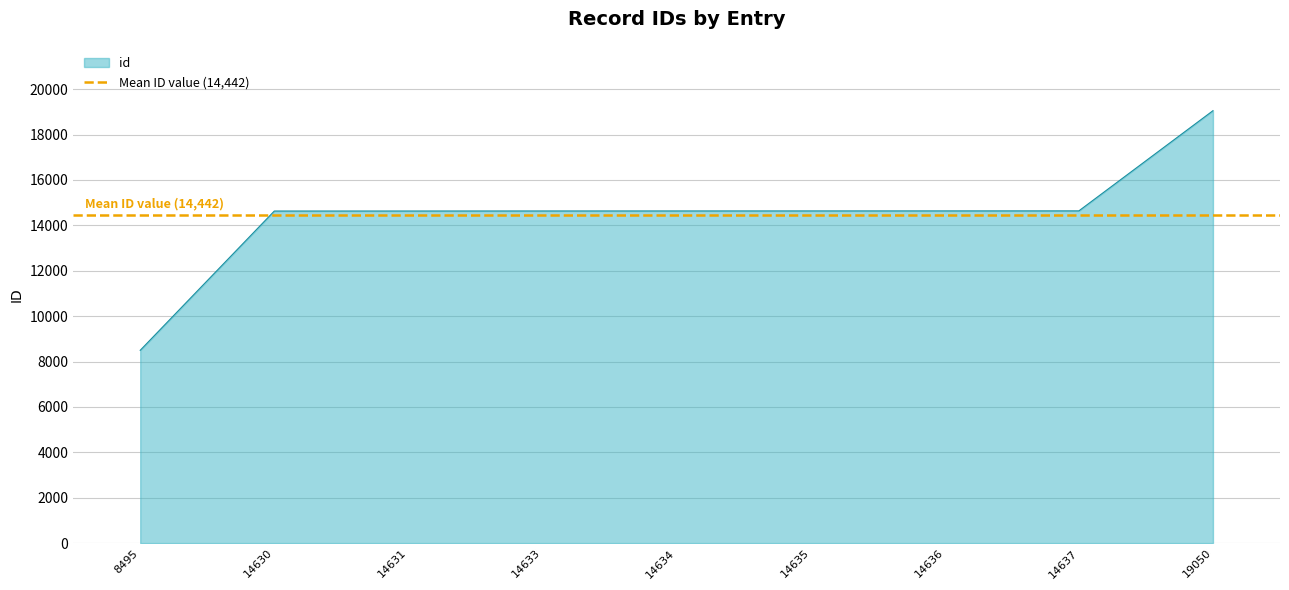

Is it true that id equals 9595 at 14635?

False